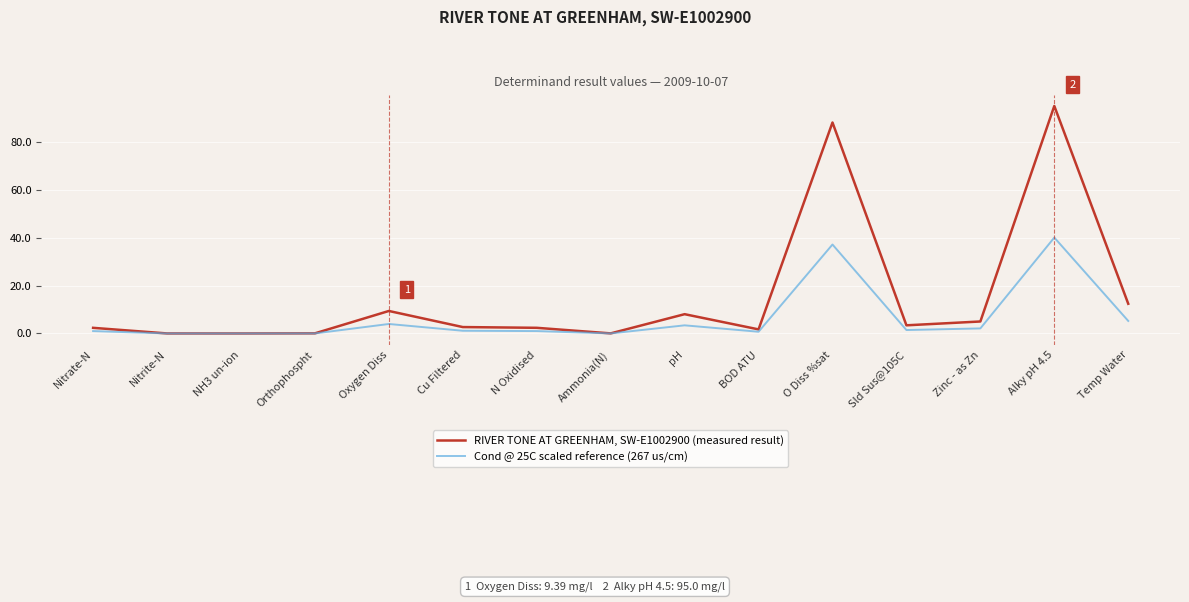

Rank the series by their average value, from lowest to highest.

Cond @ 25C scaled reference (267 us/cm), RIVER TONE AT GREENHAM, SW-E1002900 (measured result)